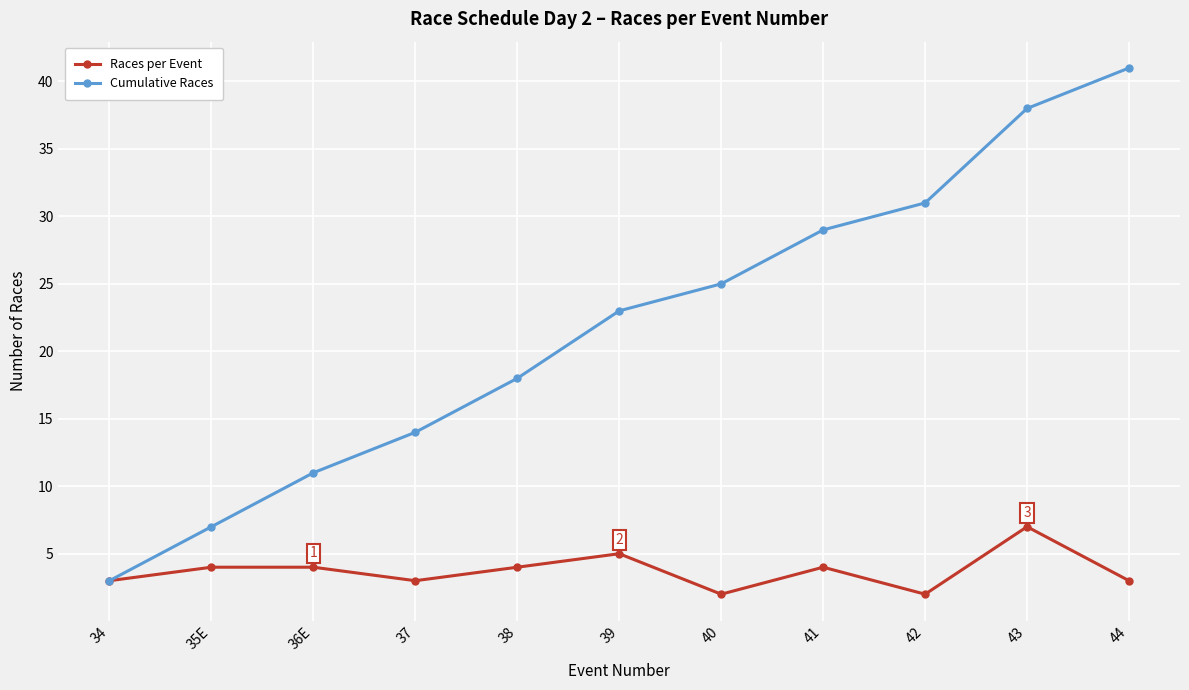

Is it true that Races per Event equals 2 at 42?

True